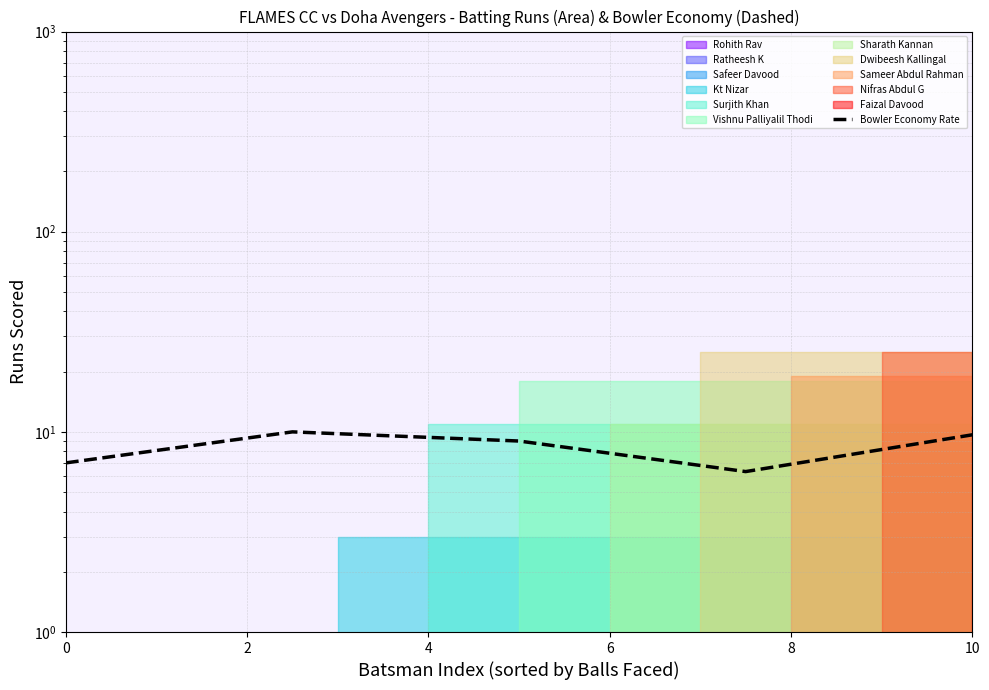

At which label does the data first exceed 9?

2